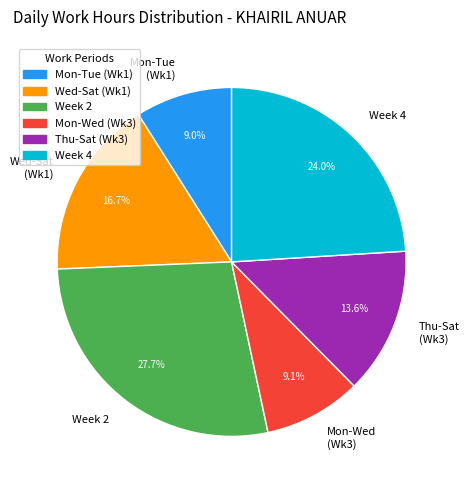

Which slice is the largest?

Week 2